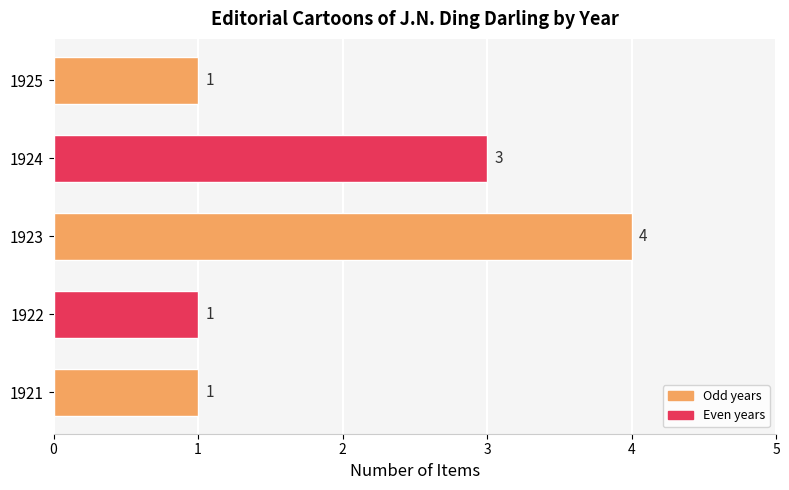

What is the ratio of the value at 1923 to the value at 1924?

1.3